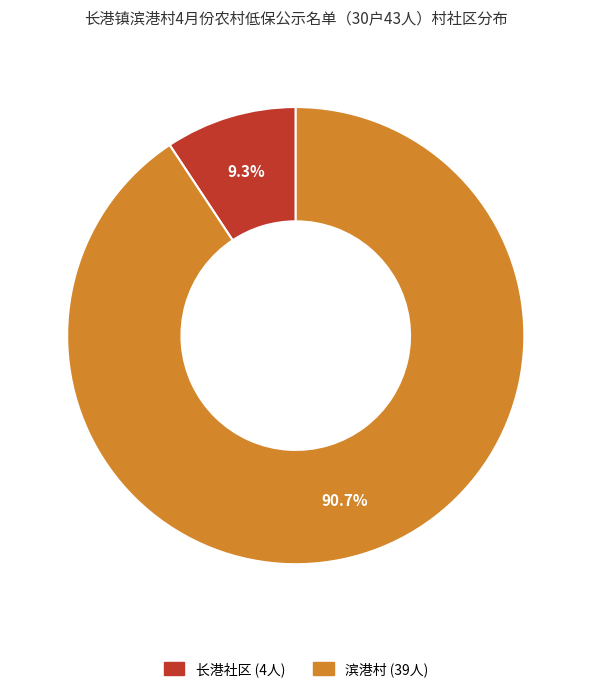

Do 滨港村 and 长港社区 together represent more than half of the pie?

Yes